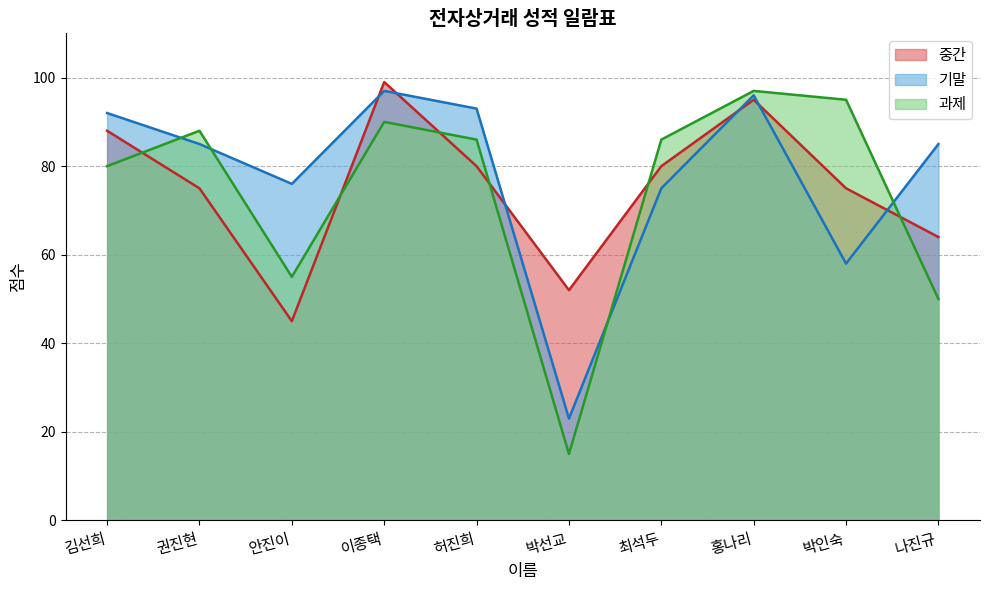

At which label does 기말 first exceed 85?

김선희